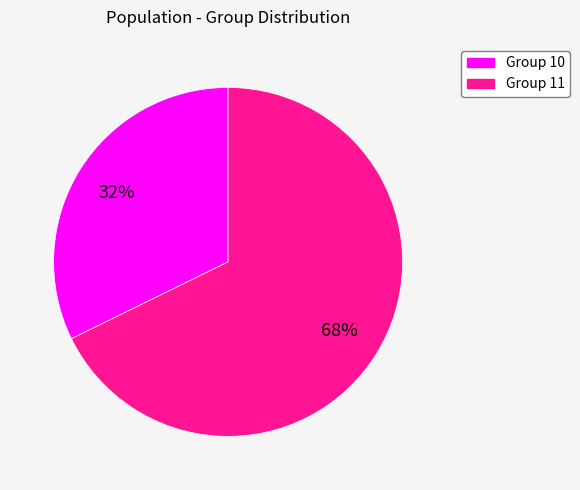

How many segments does this pie chart have?

2